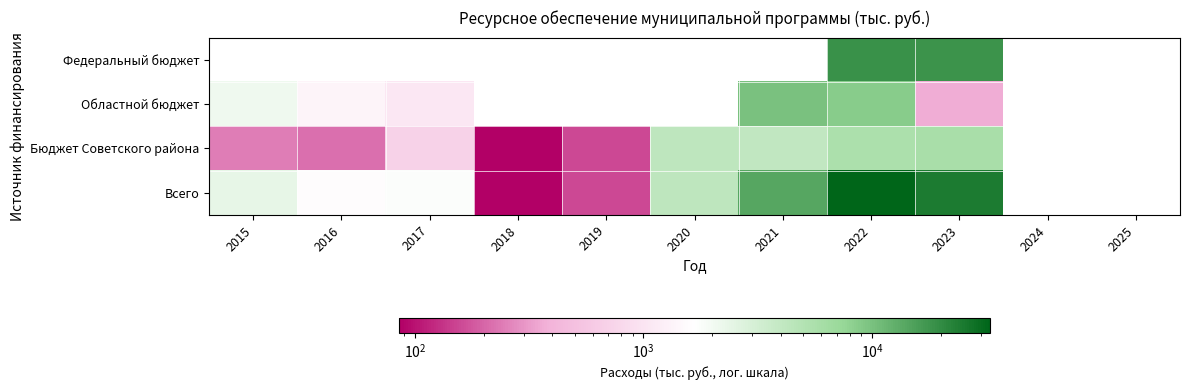

At which label does Бюджет Советского района reach its minimum?

2018